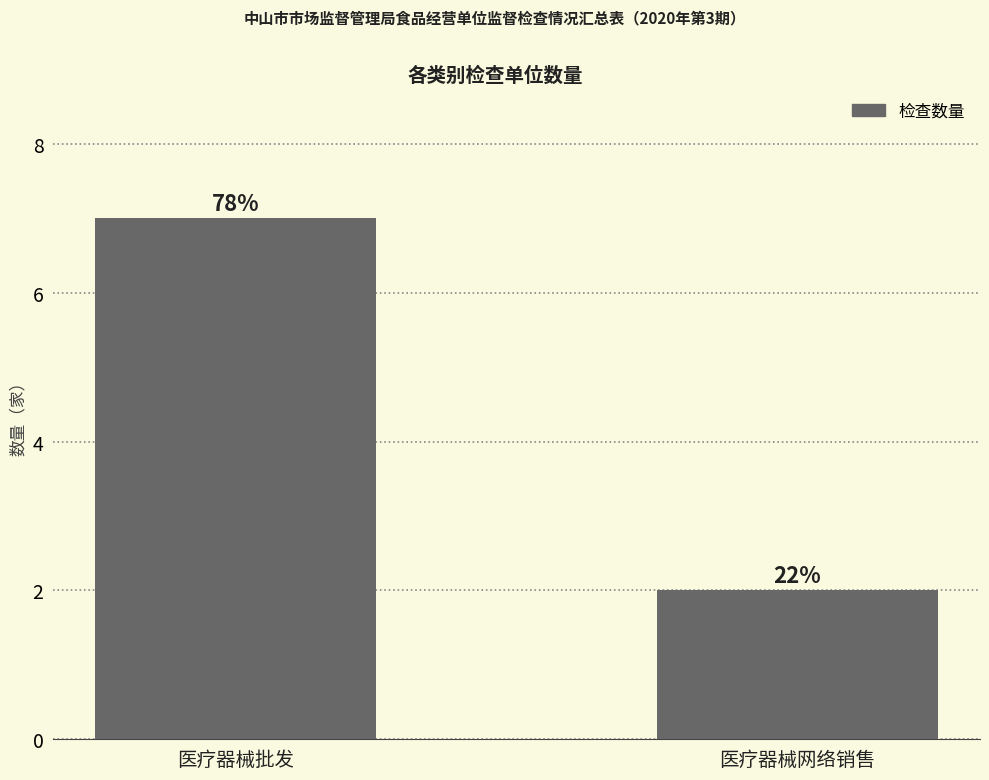

Does the chart contain any negative values?

No